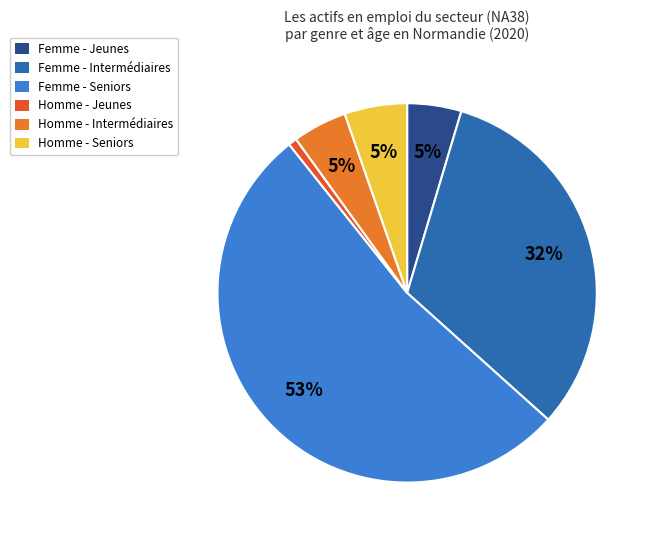

How many segments does this pie chart have?

6